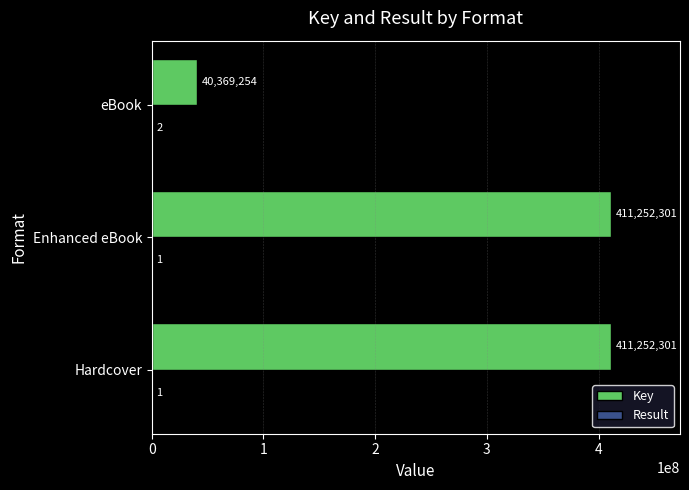

True or false: Key has a value of 411252301 at Hardcover.

True